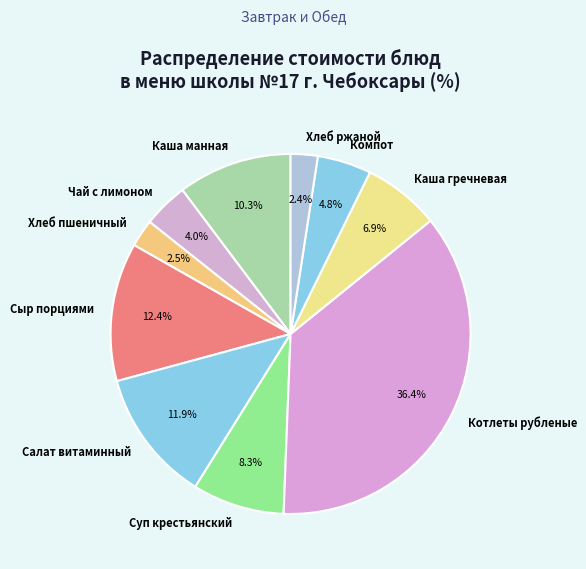

Which has a higher value, Хлеб ржаной or Сыр порциями?

Сыр порциями